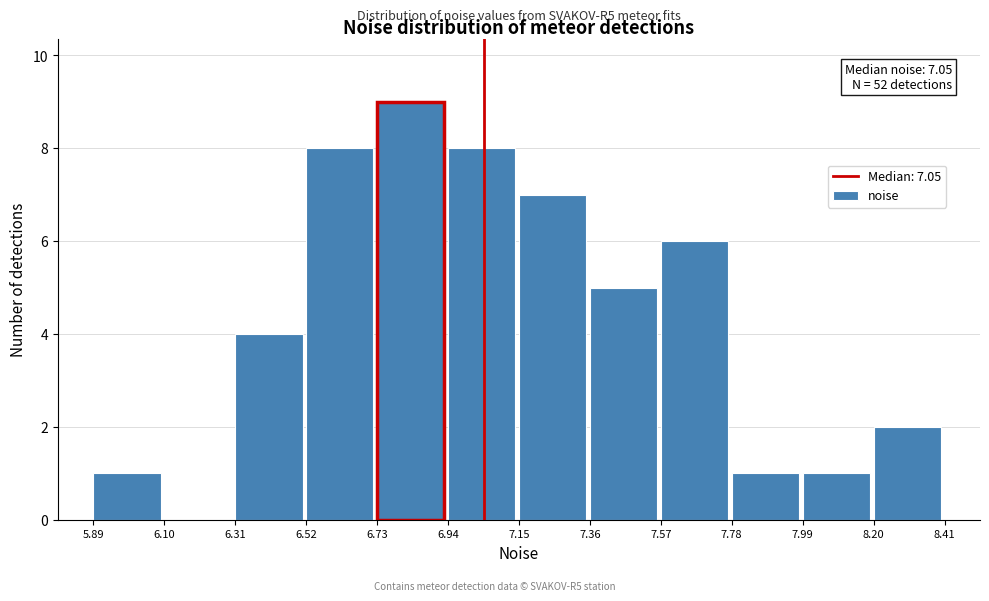

Over which range of the x-axis is the bar tallest?

6.73 to 6.94